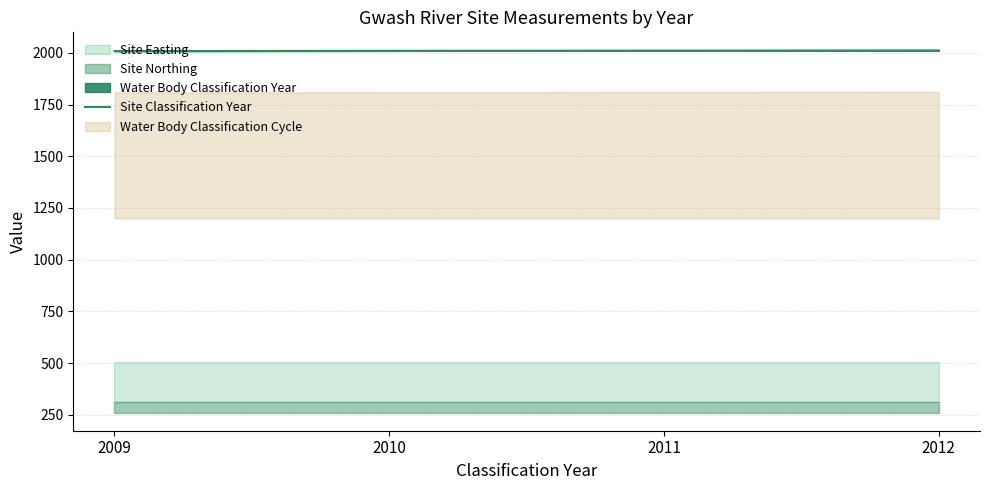

True or false: Site Classification Year has more than 1 interior local peaks.

False